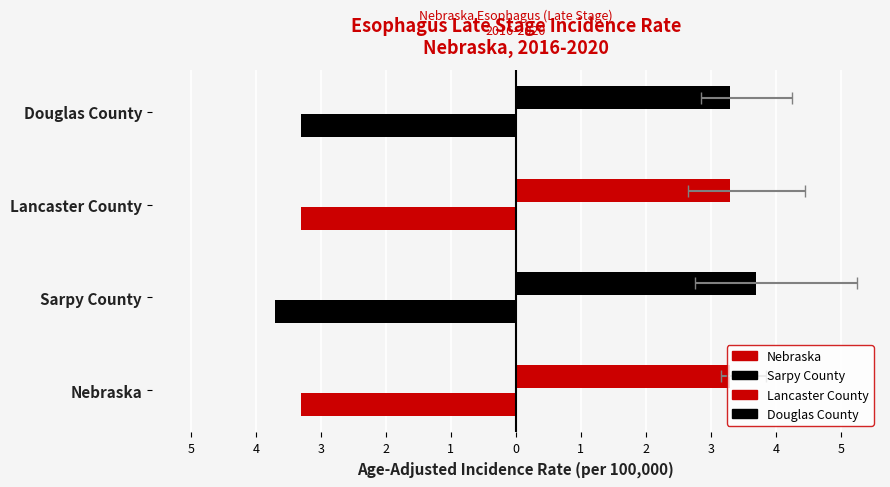

What is the sum of the Lower 95% CI values at Nebraska and Douglas County?

5.7